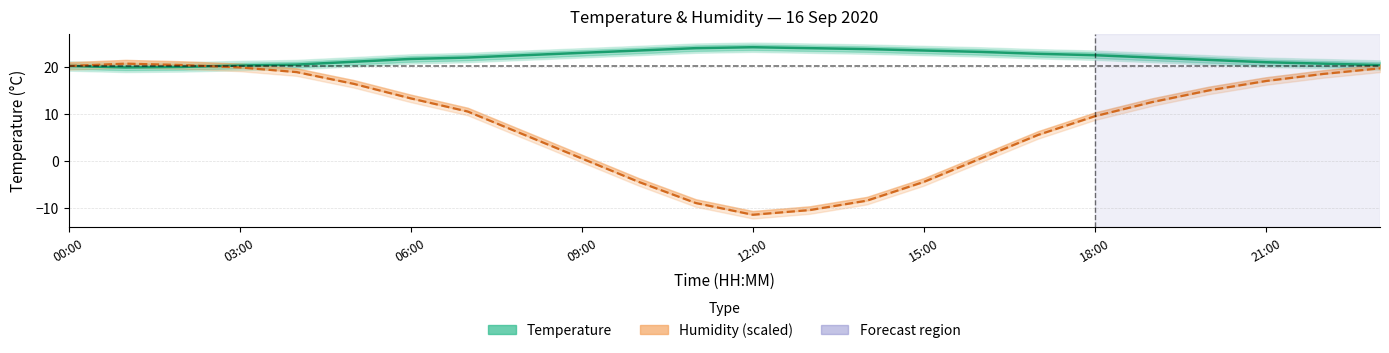

Does the chart have visible grid lines?

Yes